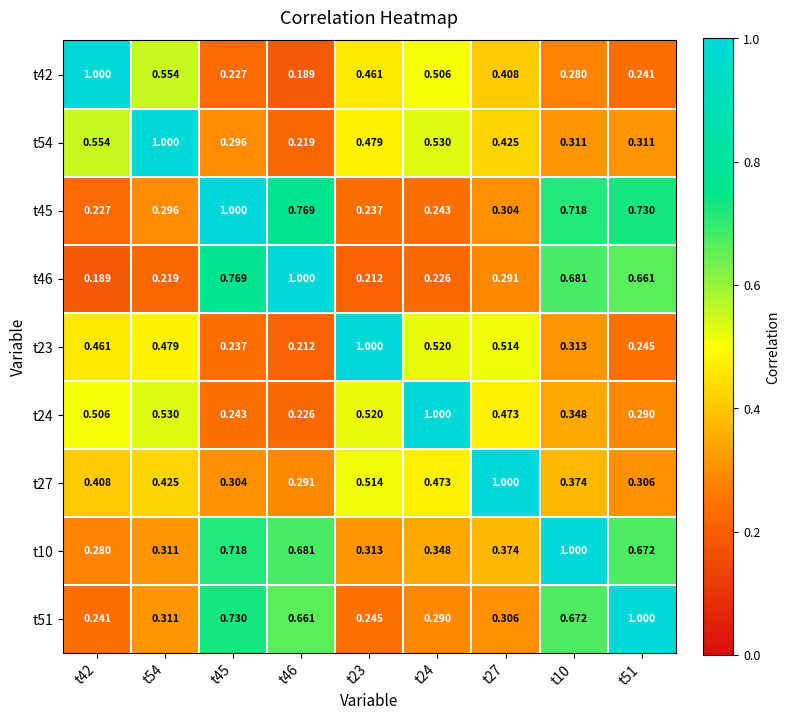

Is the value of t46 at t54 greater than the value of t45 at t54?

No